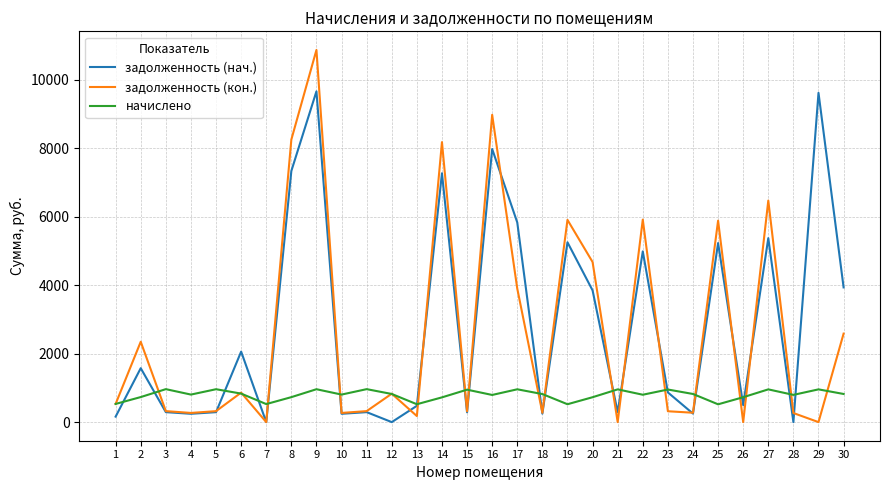

What is the difference between the highest and lowest values at 11?

671.2